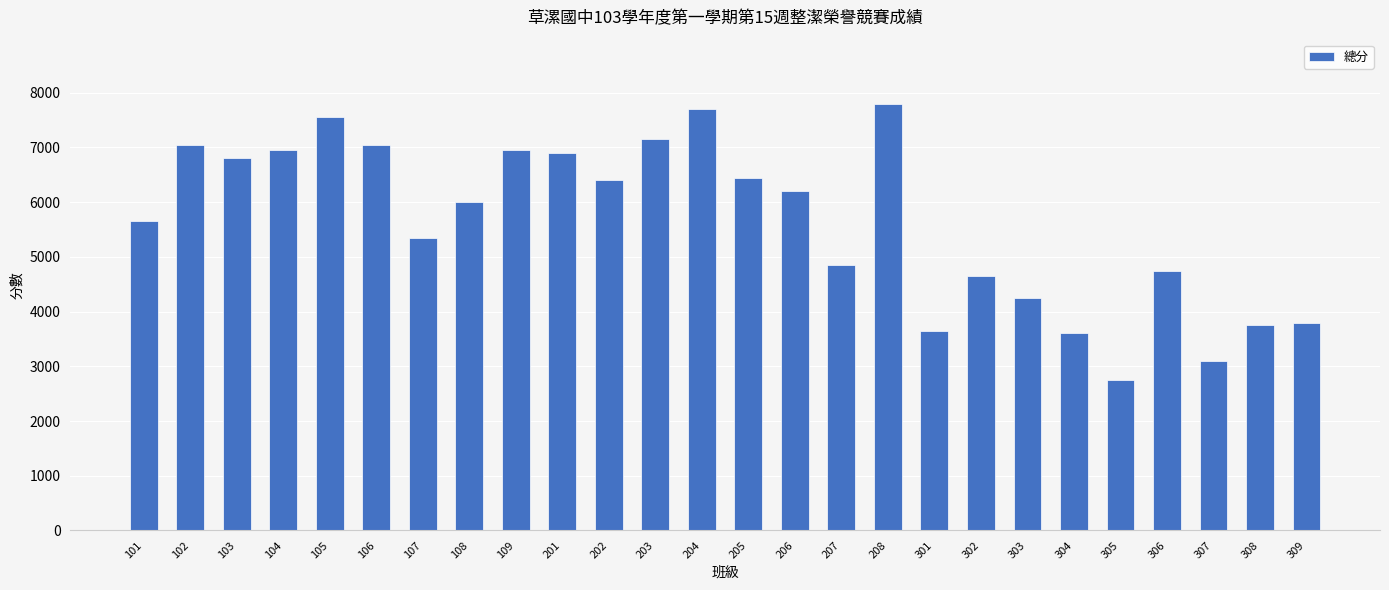

What is the change in value from 101 to 203?

+1500